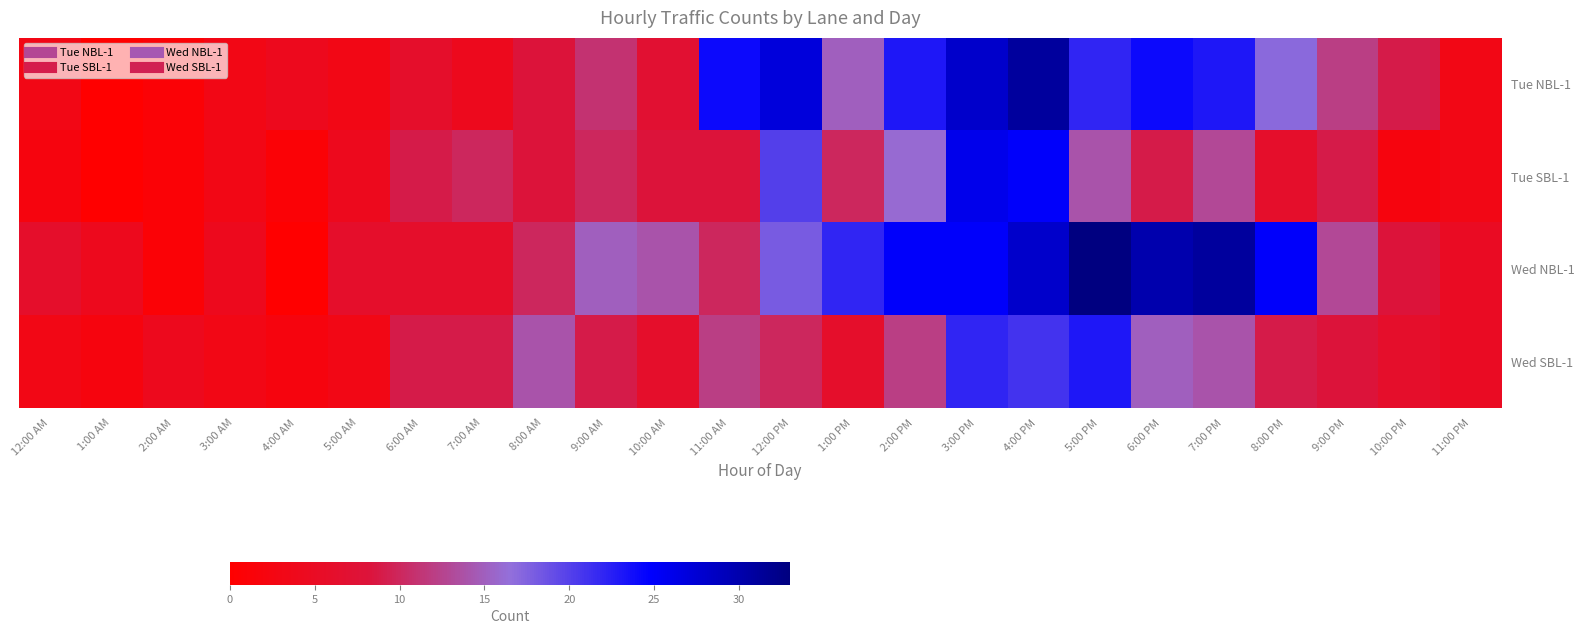

Which label corresponds to the largest value in the chart?

5:00 PM